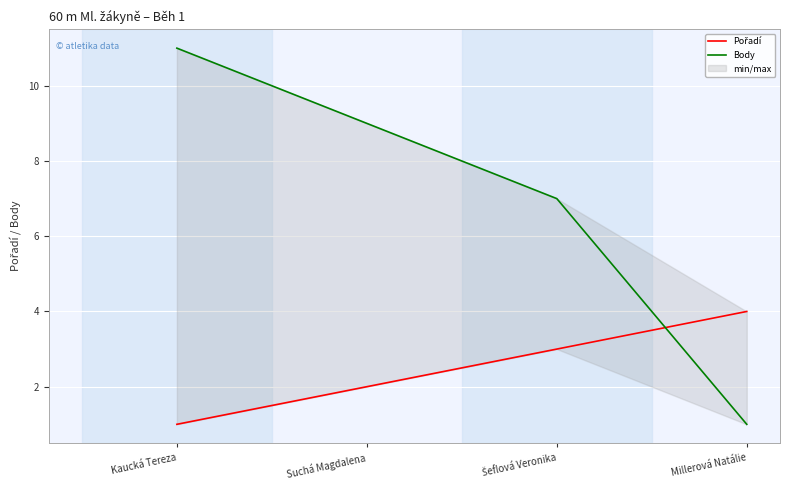

Which series has the widest spread of values?

Body